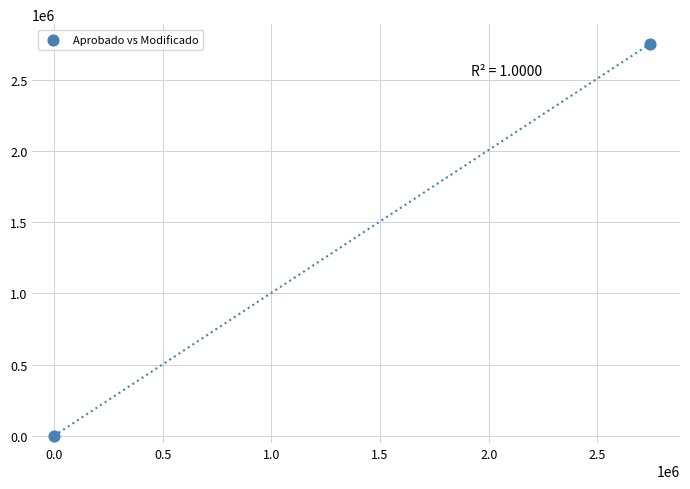

What is the range of Y values (max minus min)?

2751148.3